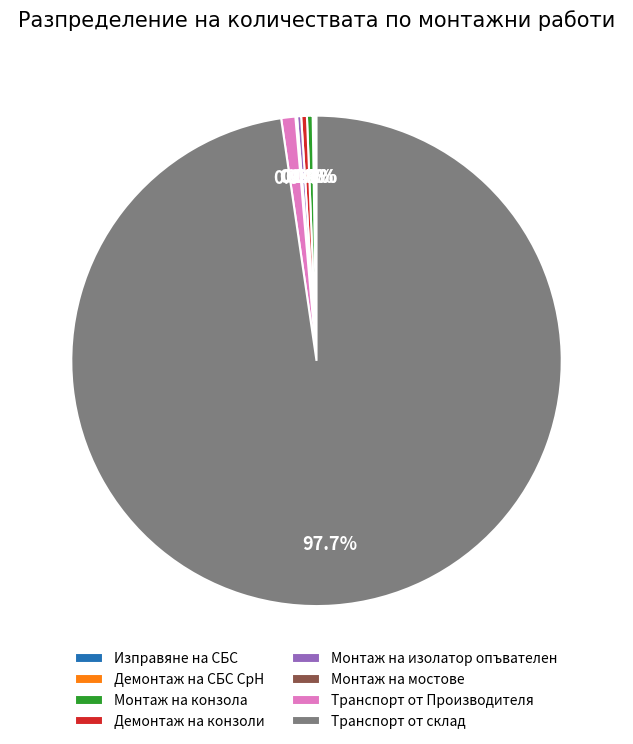

Between Транспорт от склад and Монтаж на конзола, which is larger?

Транспорт от склад